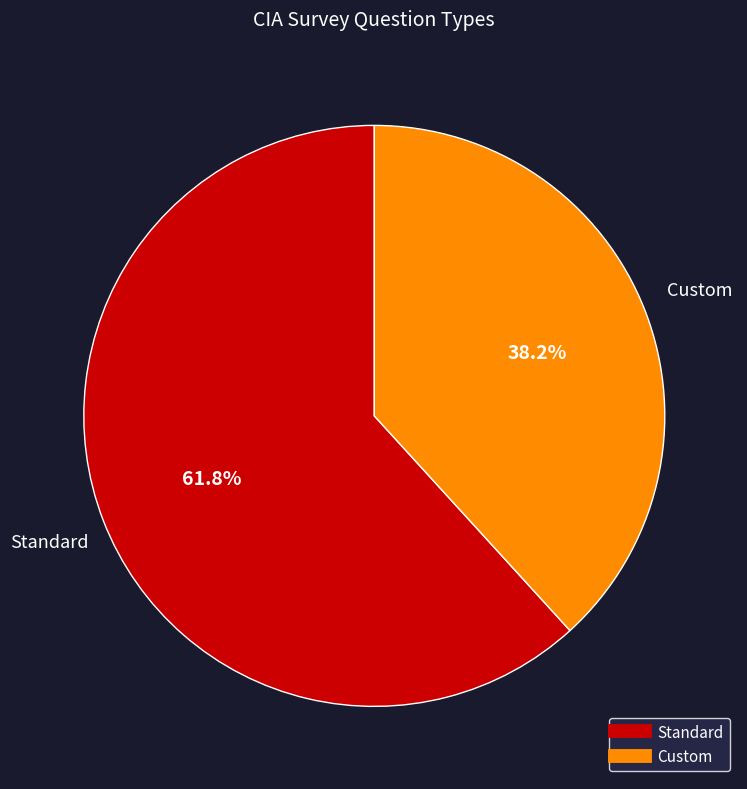

Combined, what portion of the pie is Standard and Custom?

100.0%